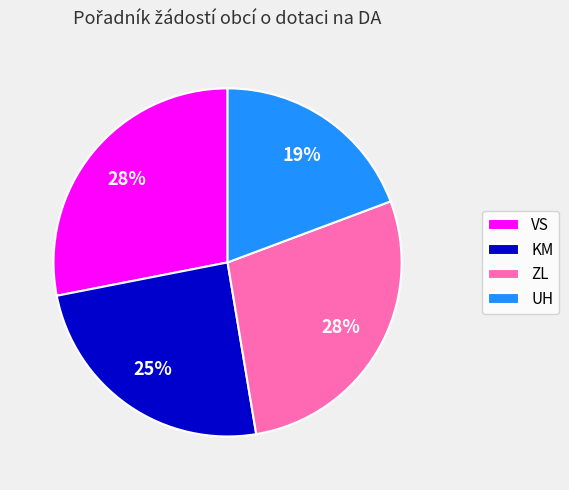

Does UH account for over 50% of the chart?

No